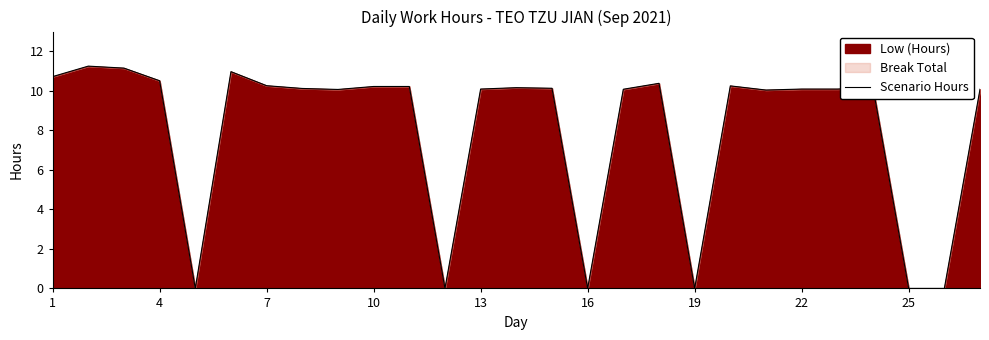

The value at 4 is 10.5. True or false?

True